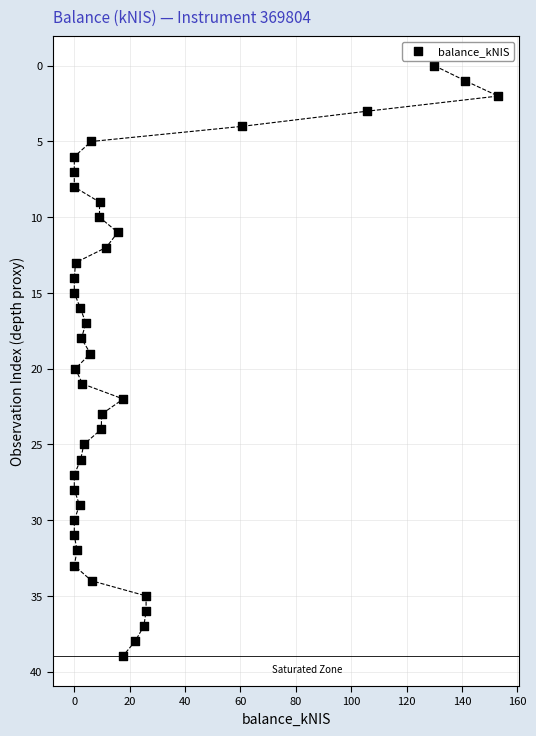

What is the range of Y values (max minus min)?

39